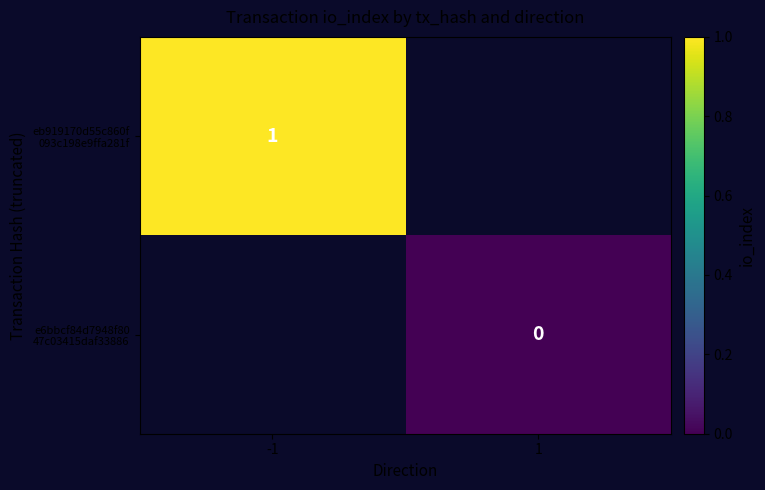

At which label does eb919170d55c860f 093c198e9ffa281f reach its minimum?

-1